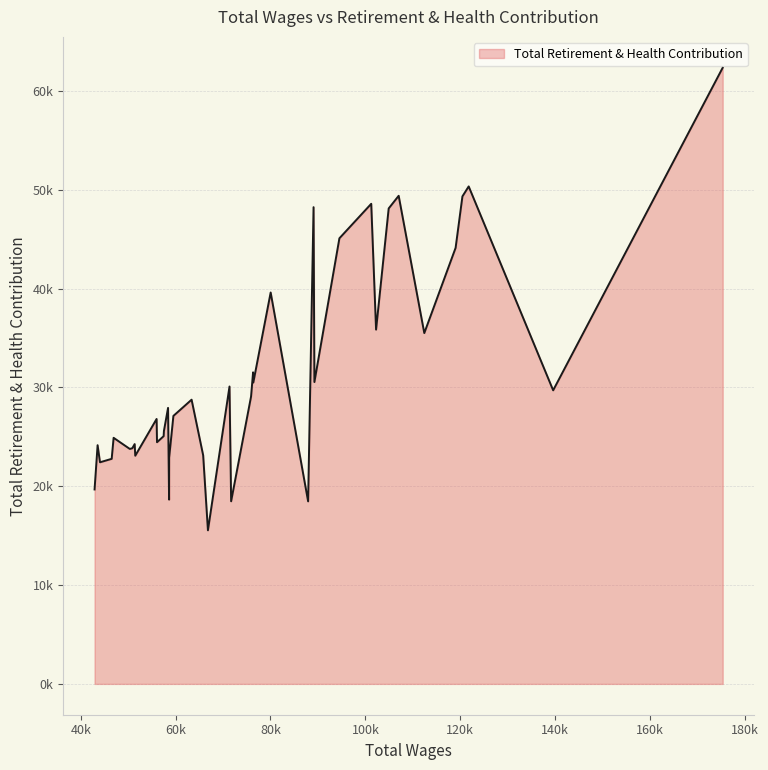

What is the value of the 38th point from the left?

22424.2